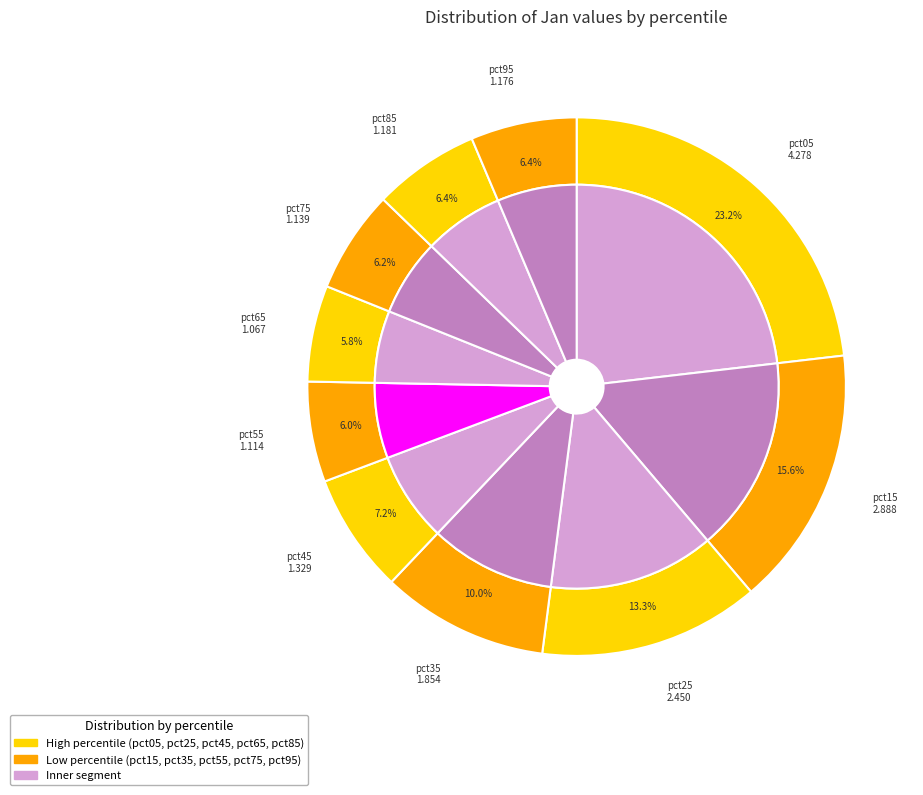

Which has a higher value, pct95 or pct85?

pct85